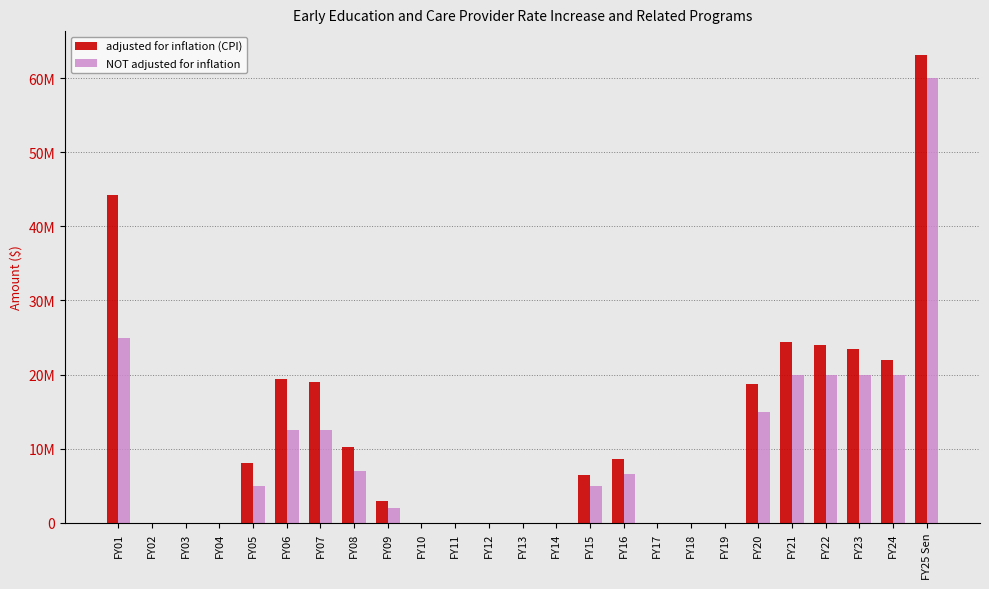

Which series has the largest total across all categories?

adjusted for inflation (CPI)